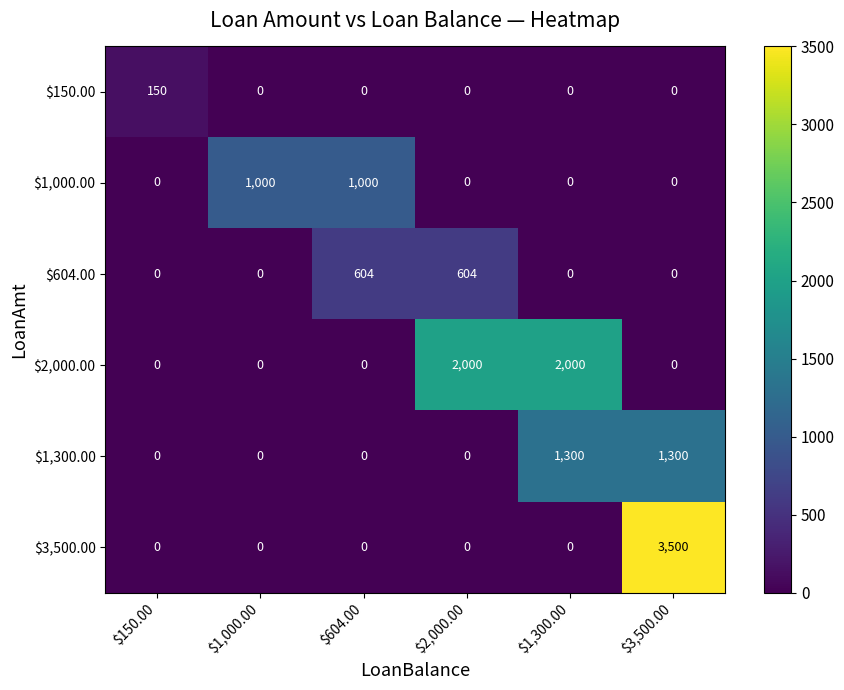

Which label corresponds to the largest value in the chart?

$3,500.00